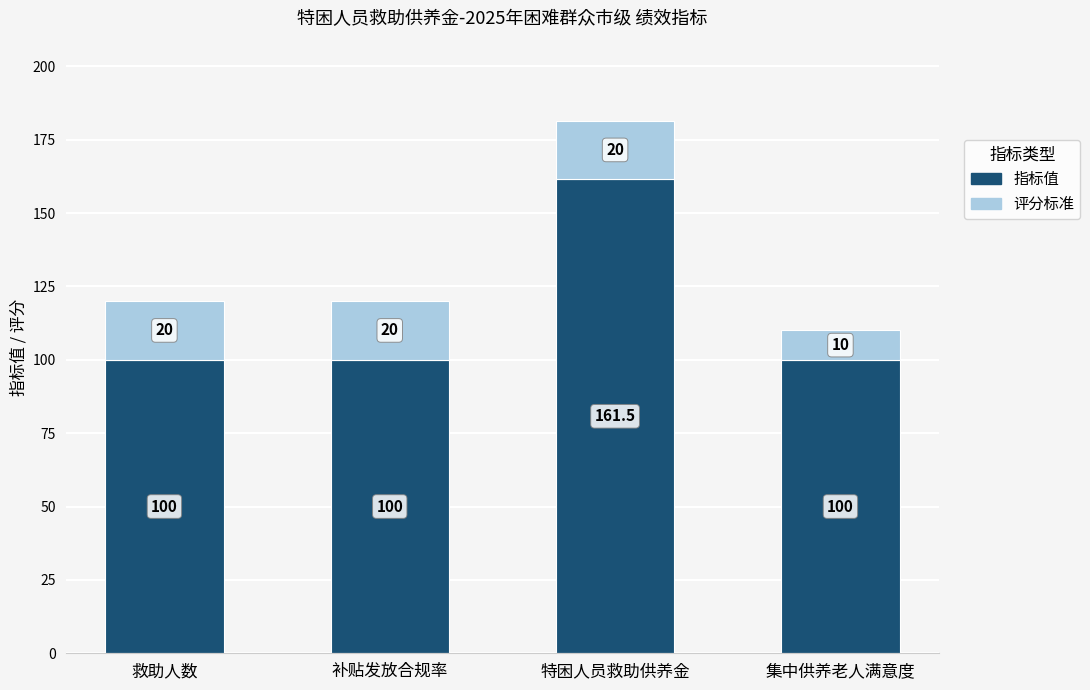

At which category is the sum across all series the highest?

特困人员救助供养金